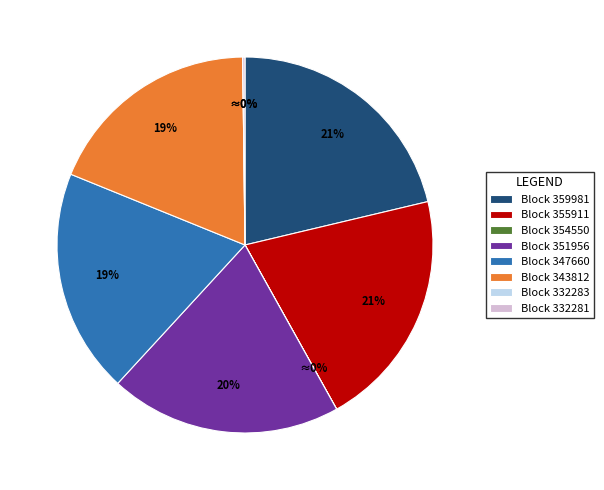

To the nearest percent, what is the combined percentage of Block 343812 and Block 351956?

39%